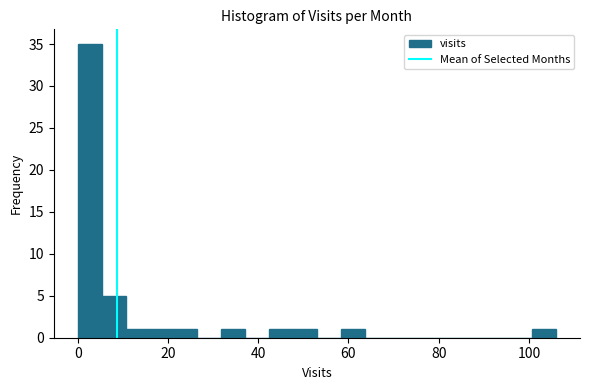

Read against the x-axis, roughly where is the centre of the tallest bar?

2